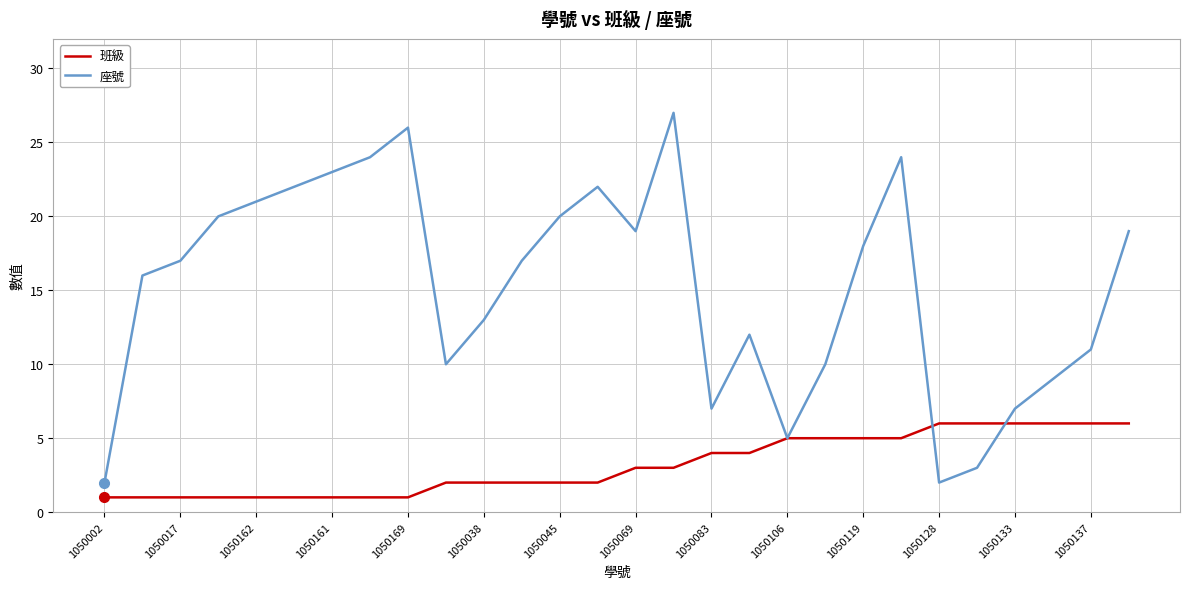

What is the sum of all 座號 values?

426